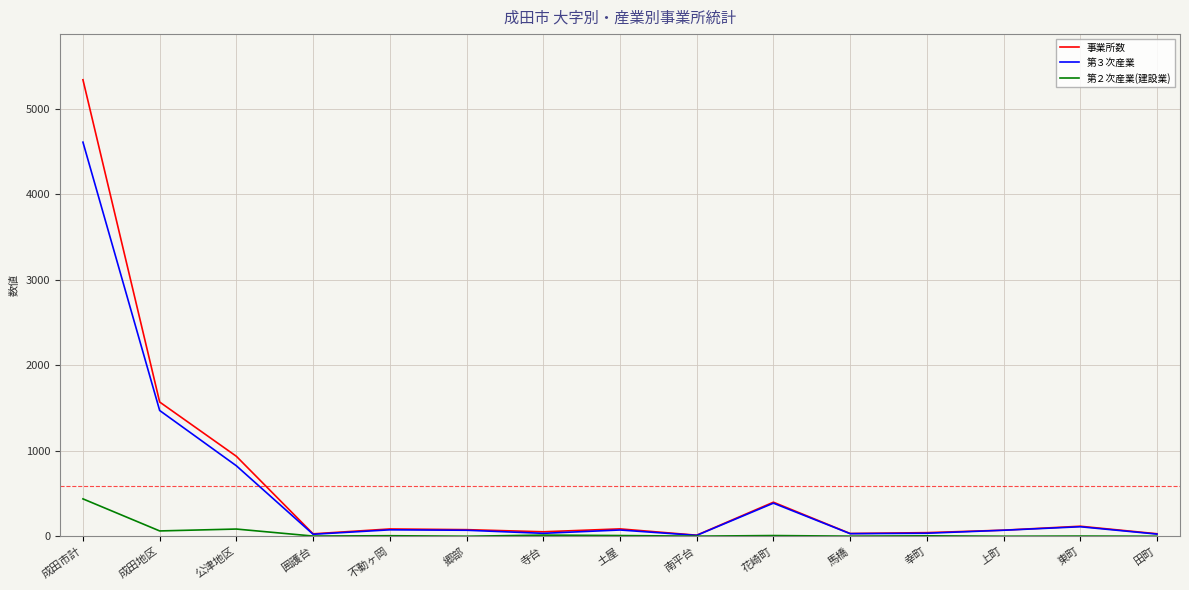

What is the average value of the 事業所数 series?

593